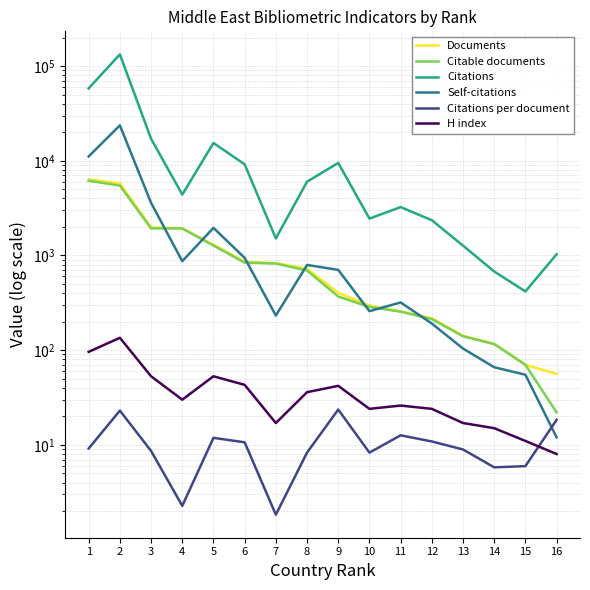

In Citations per document, how many points are higher than both neighbors (excluding endpoints)?

4